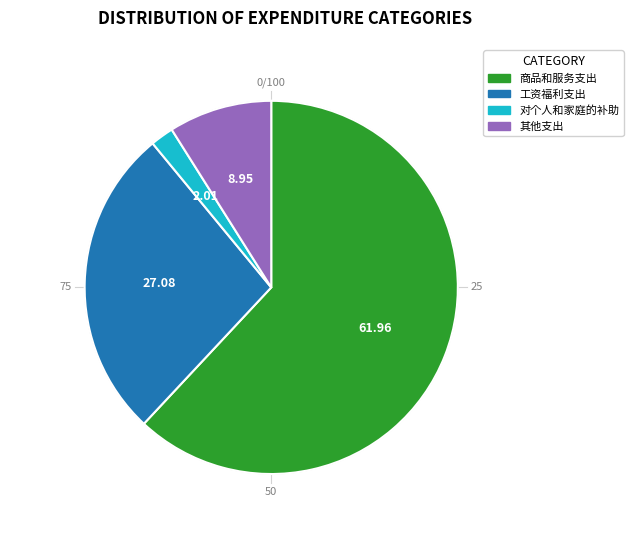

The 工资福利支出 slice represents 27% of the pie. True or false?

True